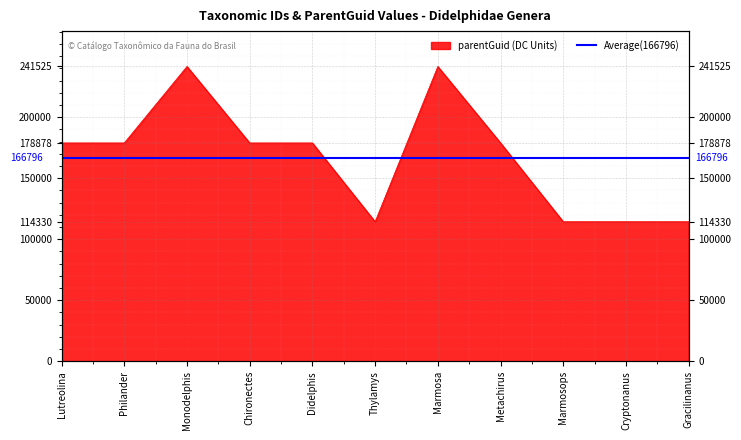

What is the label of the 6th point from the right?

Thylamys